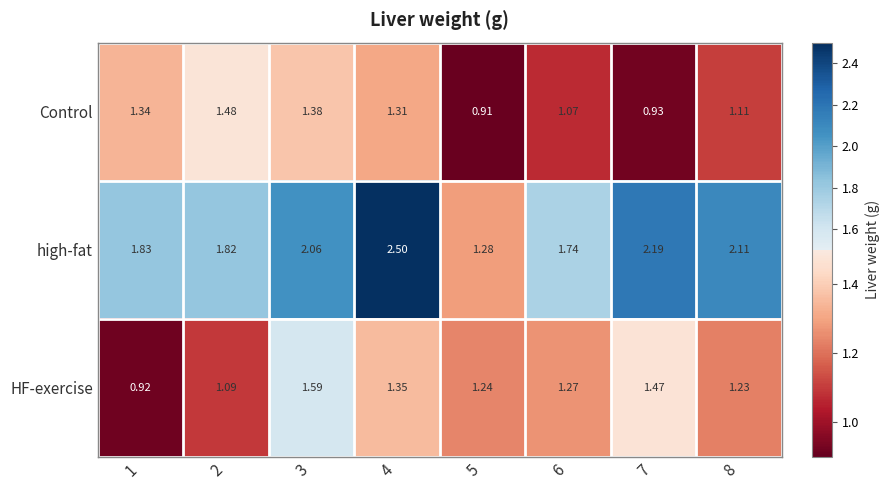

Which series changed the most between 4 and 5?

high-fat